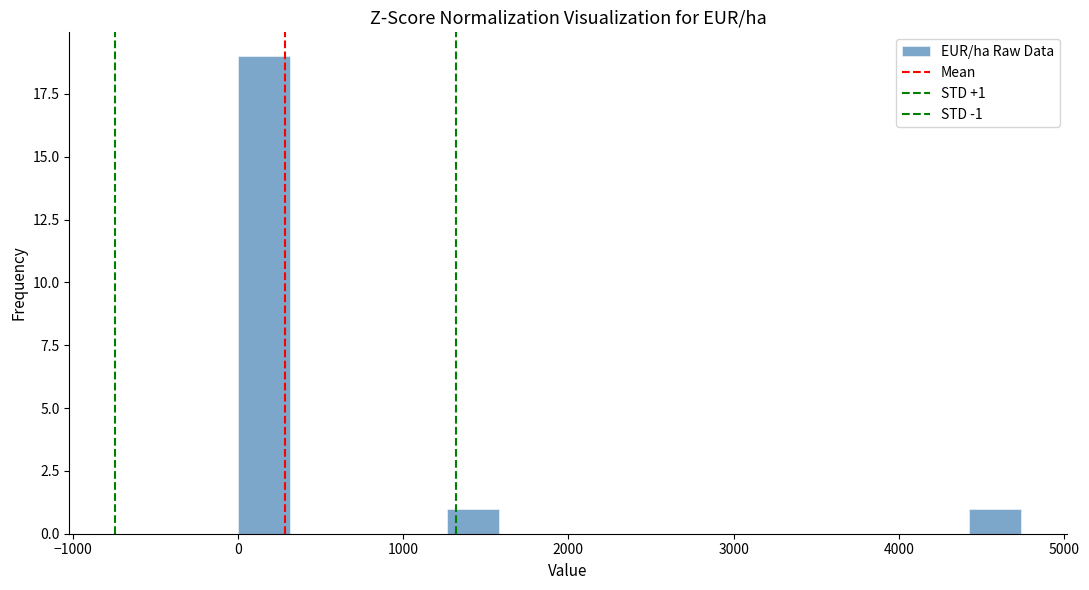

Read against the x-axis, roughly where is the centre of the tallest bar?

200